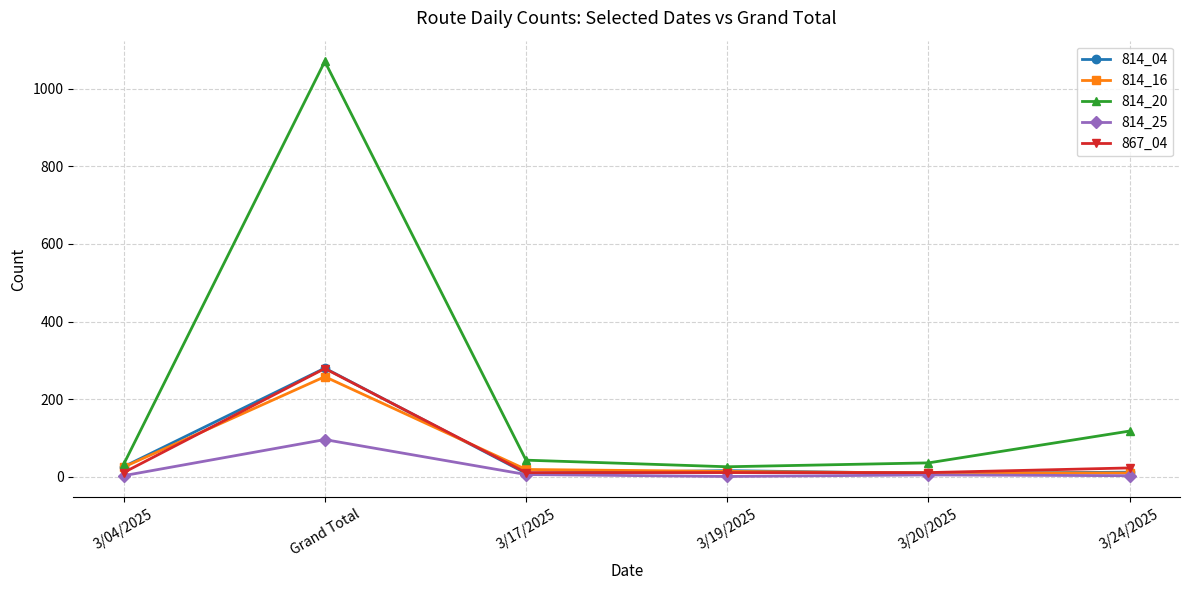

True or false: 814_25 and 814_20 intersect in this chart.

False